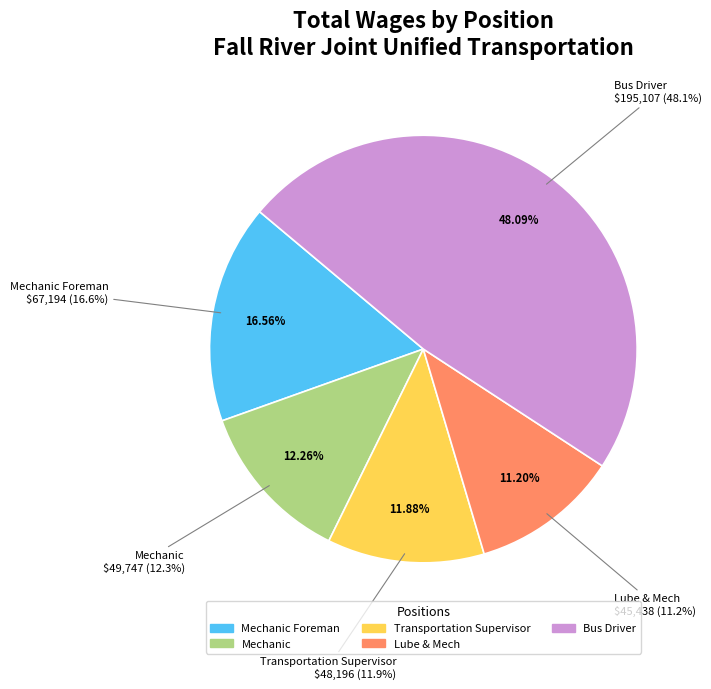

Approximately how many times larger is the value at Mechanic Foreman compared to Bus Driver?

0.3